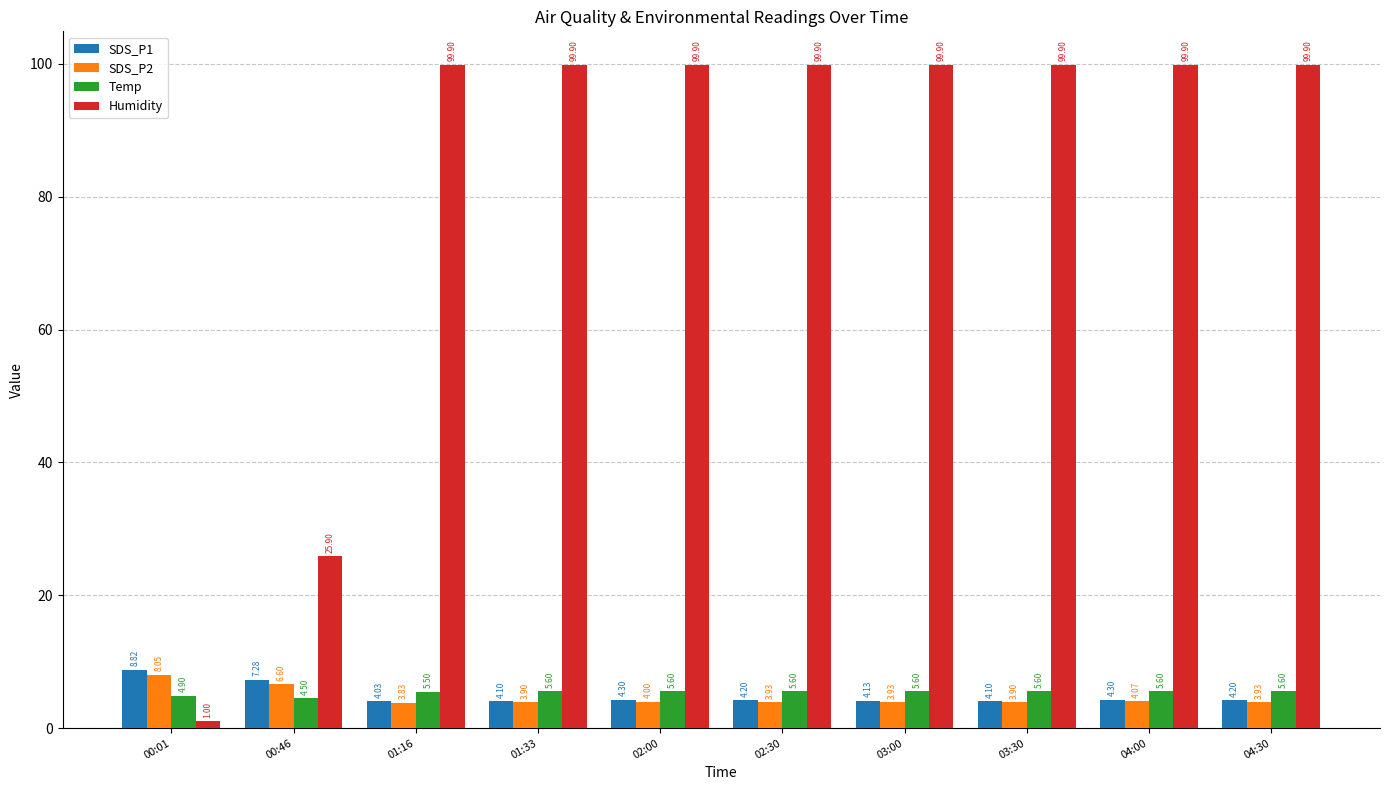

Where is SDS_P1 nearest to the value 6?

00:46